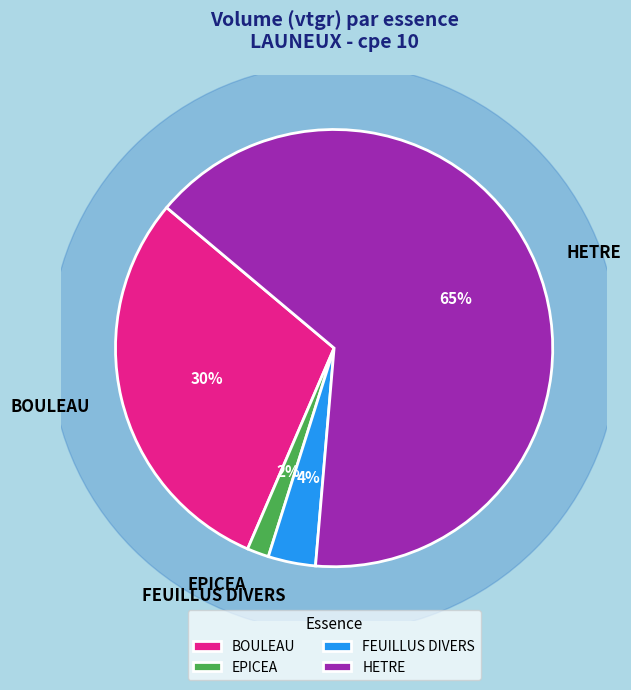

Which slice represents more than half of the pie?

HETRE